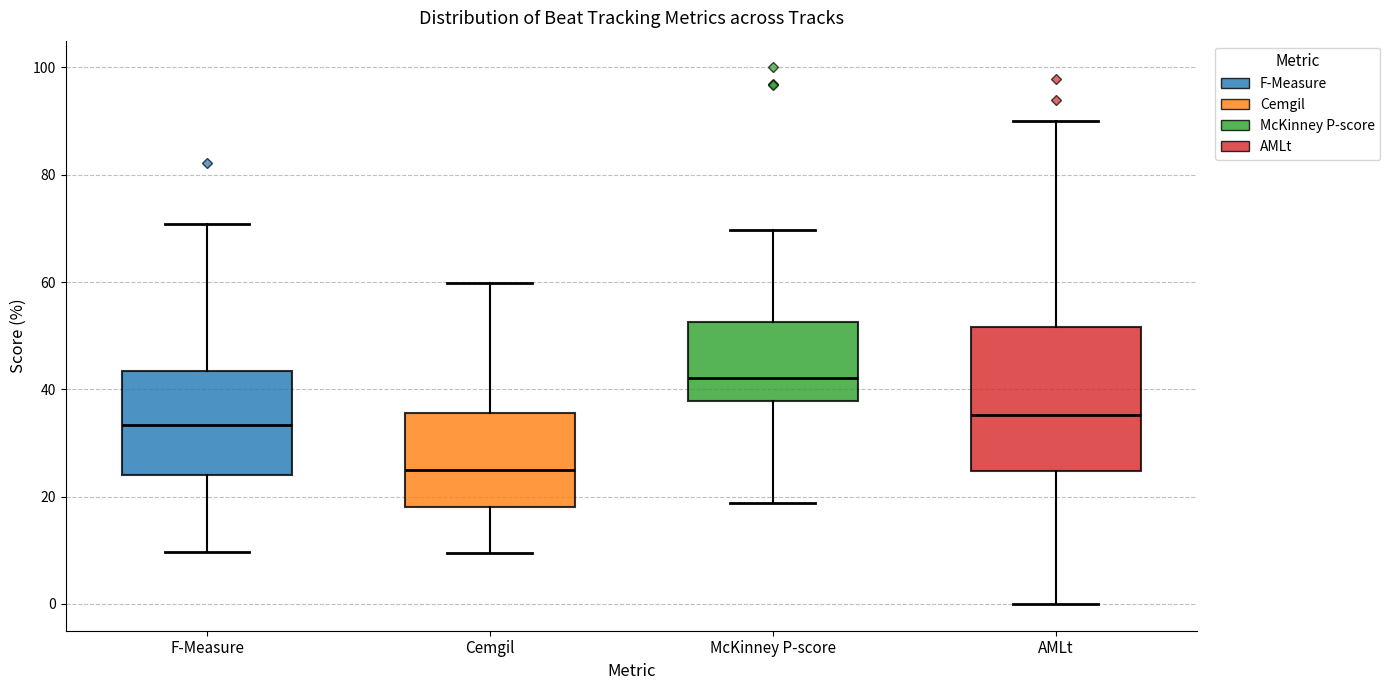

Reading left to right, read every box against the y-axis: the position of its median line, the range the box covers, and the ends of its whiskers. The values are not printed on the chart, so give them approximately, as read against the axis.

F-Measure: median 34, box 24 to 44, whiskers 10 to 70
Cemgil: median 24, box 18 to 36, whiskers 10 to 60
McKinney P-score: median 42, box 38 to 52, whiskers 18 to 70
AMLt: median 36, box 24 to 52, whiskers 0 to 90